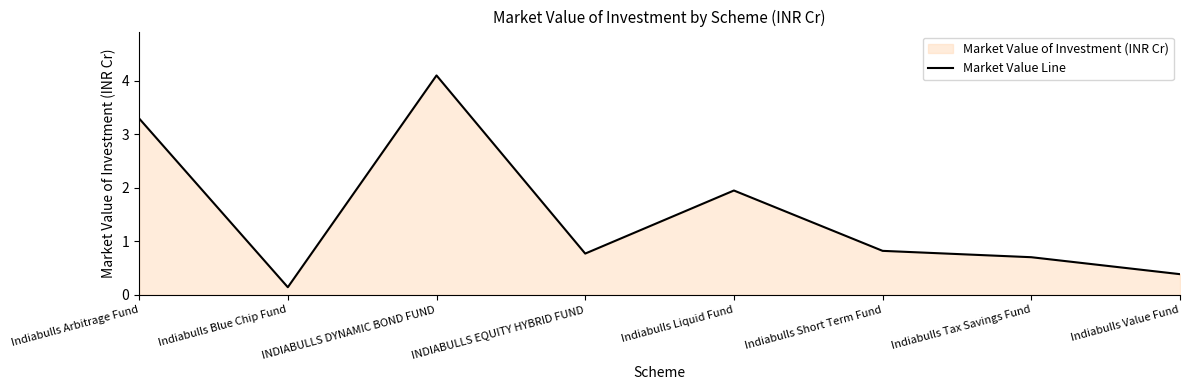

What is the change in value from INDIABULLS EQUITY HYBRID FUND to Indiabulls Liquid Fund?

+1.2